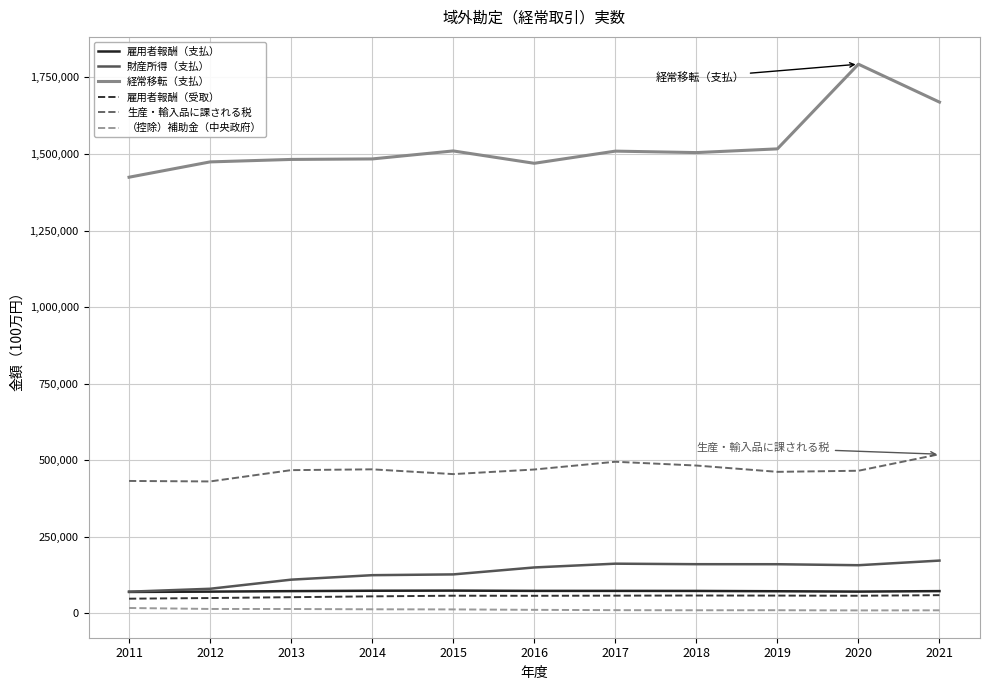

Which series has the largest total across all categories?

経常移転（支払）